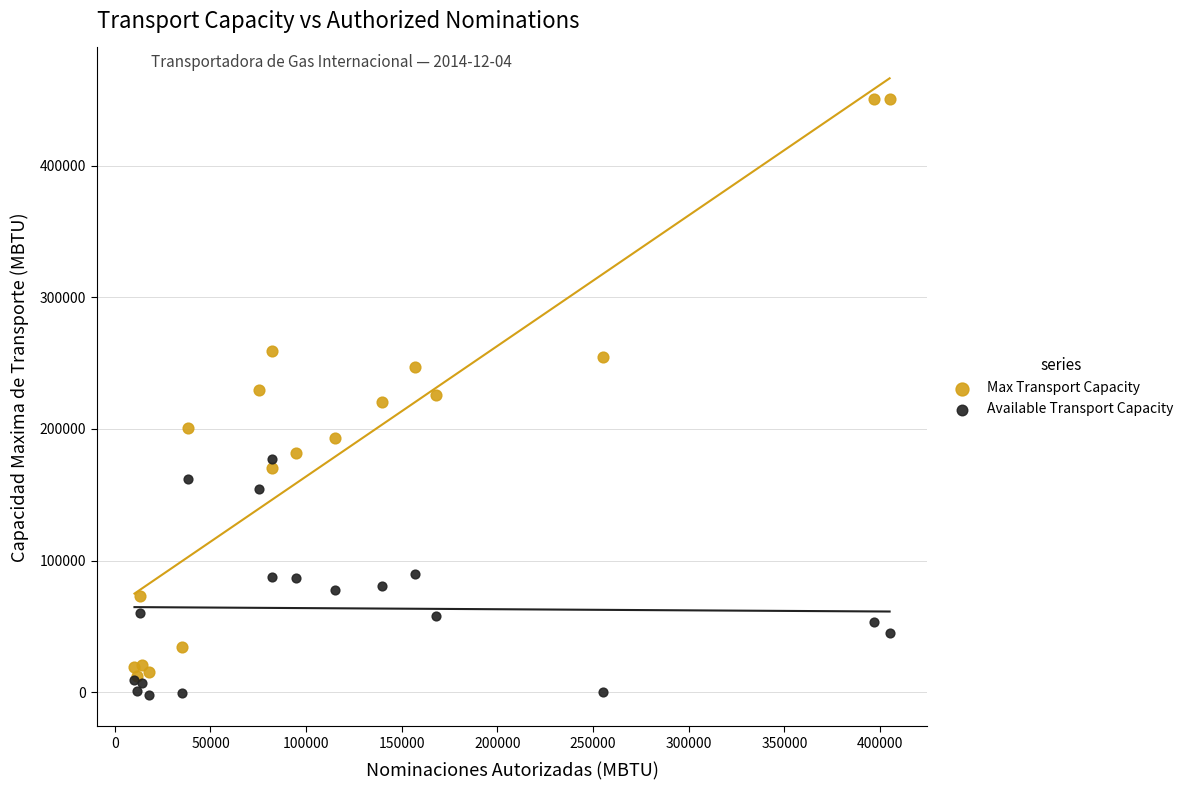

What are all the series names shown in the legend?

Max Transport Capacity, Available Transport Capacity